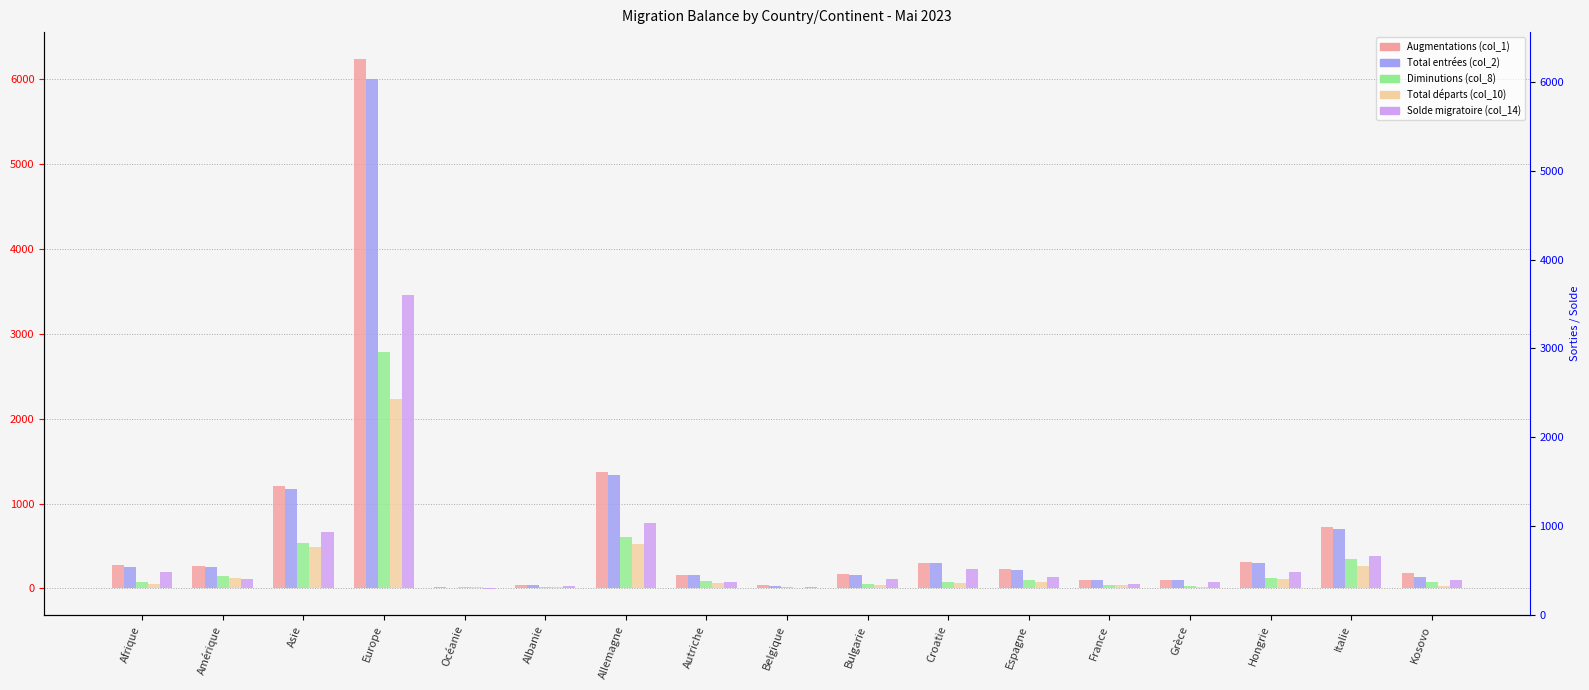

How many negative values does the Solde migratoire (col_14) series have?

1